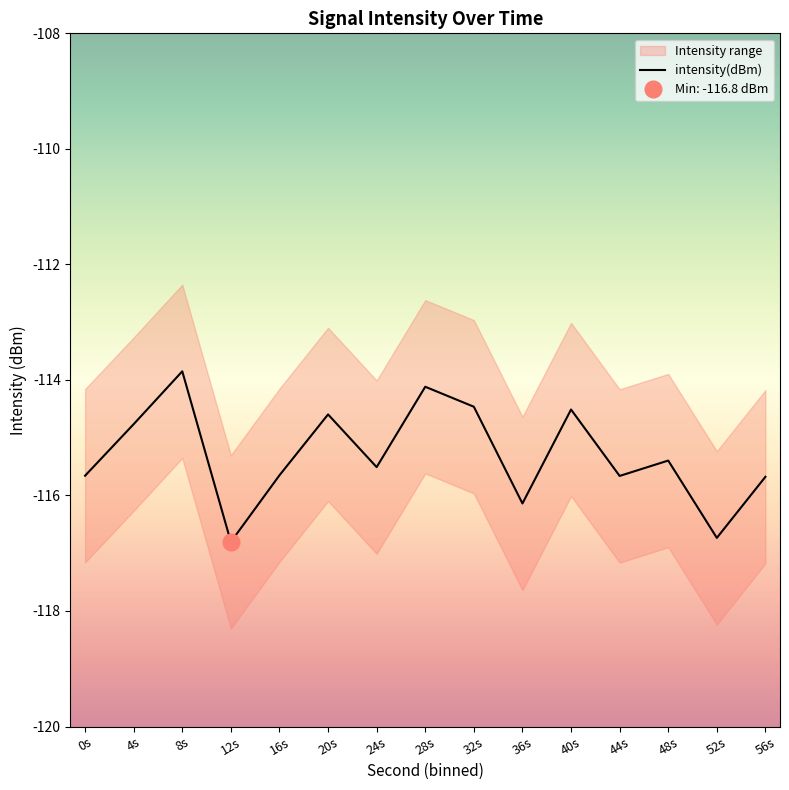

Rank the categories by value from highest to lowest.

8s, 28s, 32s, 40s, 20s, 4s, 48s, 24s, 16s, 0s, 44s, 56s, 36s, 52s, 12s